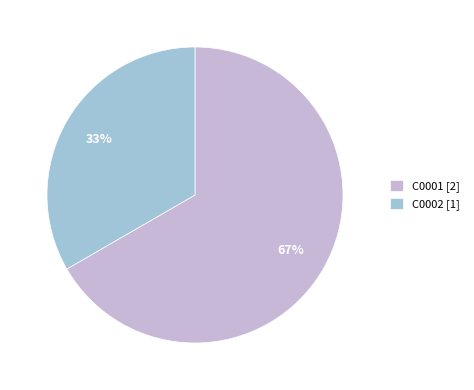

To the nearest percent, what is the average slice percentage?

50%